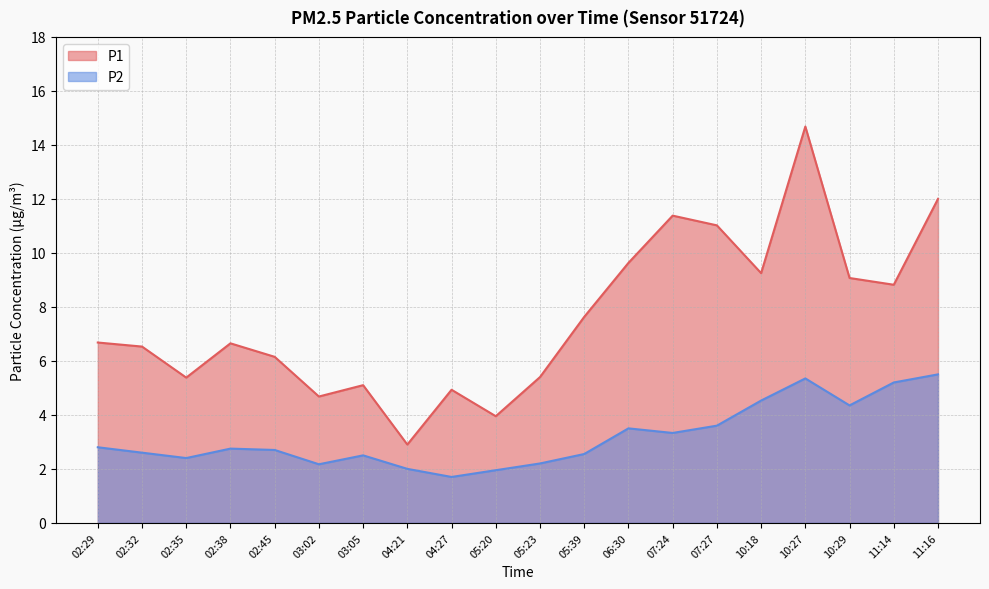

The P1 series shows 4.0 at 05:20. True or false?

True